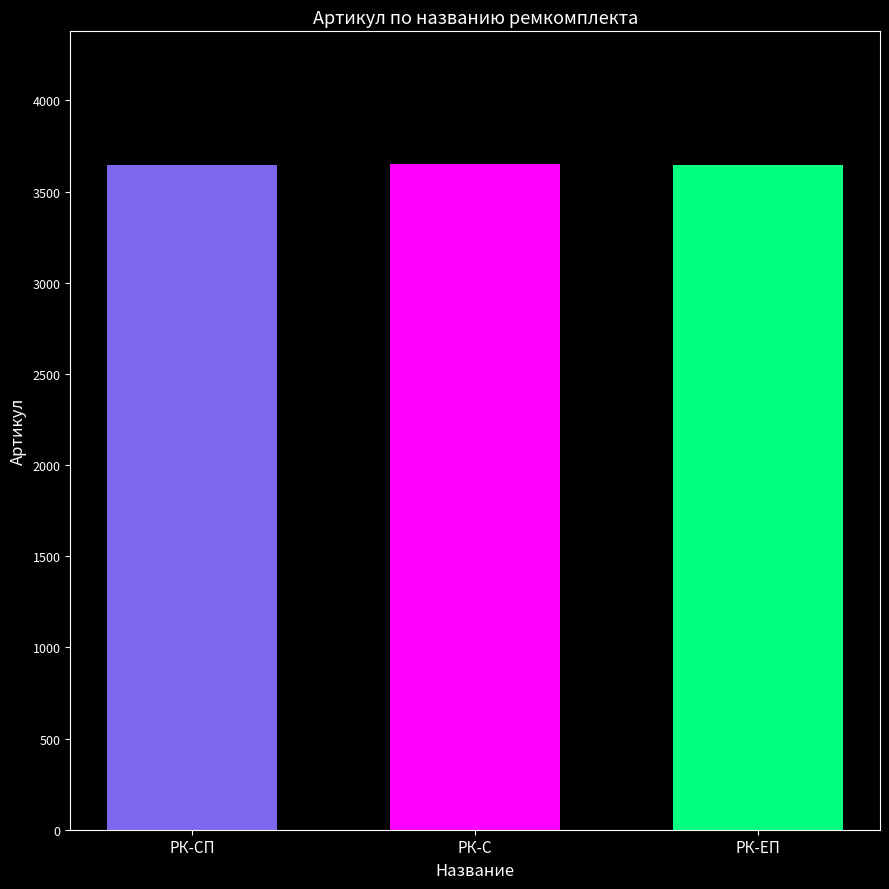

What is the greatest value displayed?

3649